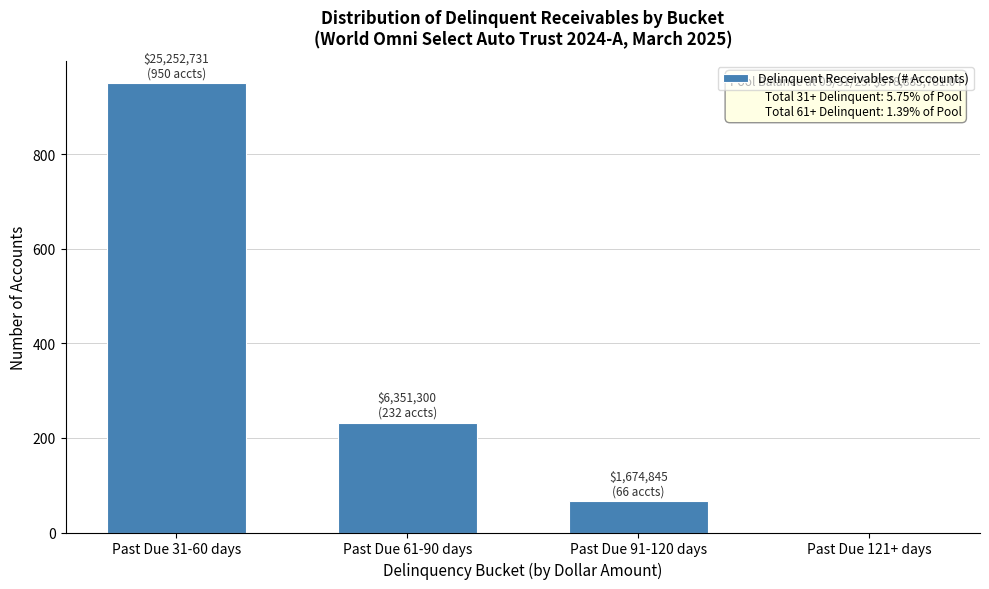

Reading right to left, list all the values displayed in this chart.

Past Due 121+ days=0	Past Due 91-120 days=66	Past Due 61-90 days=232	Past Due 31-60 days=950